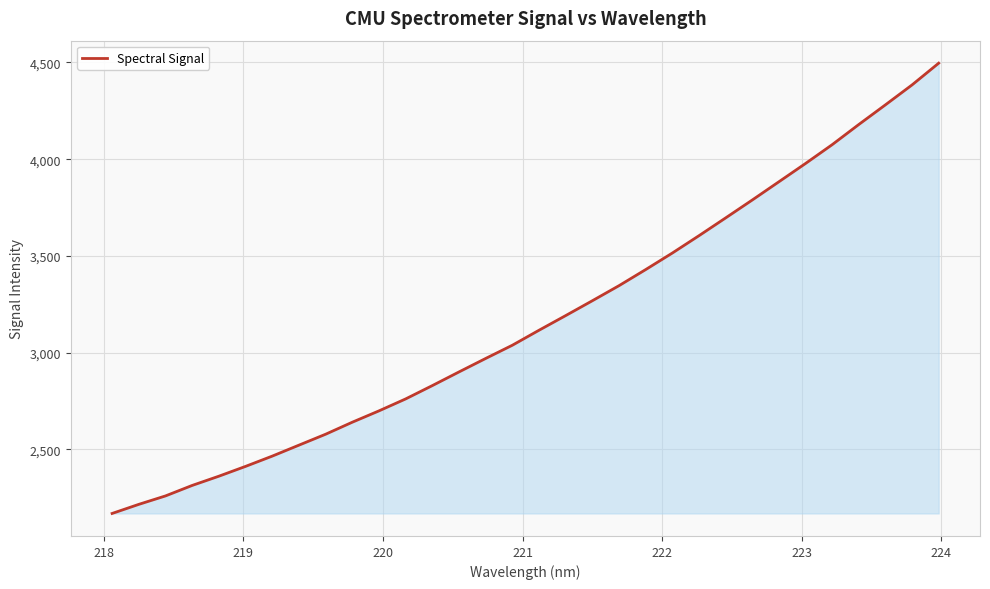

What is the difference between the maximum and minimum values?

2327.7